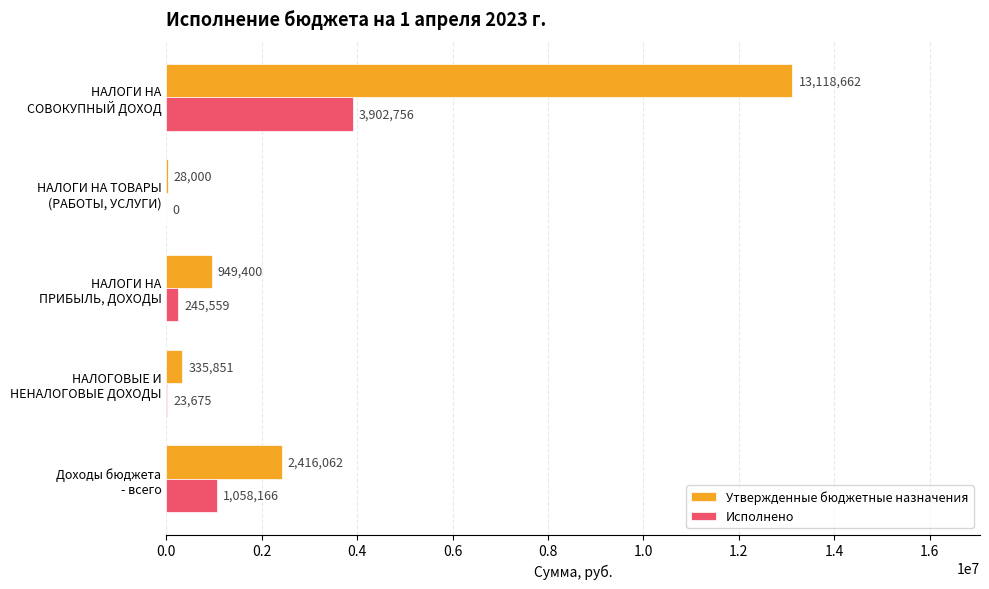

Which series has the largest total across all categories?

Утвержденные бюджетные назначения